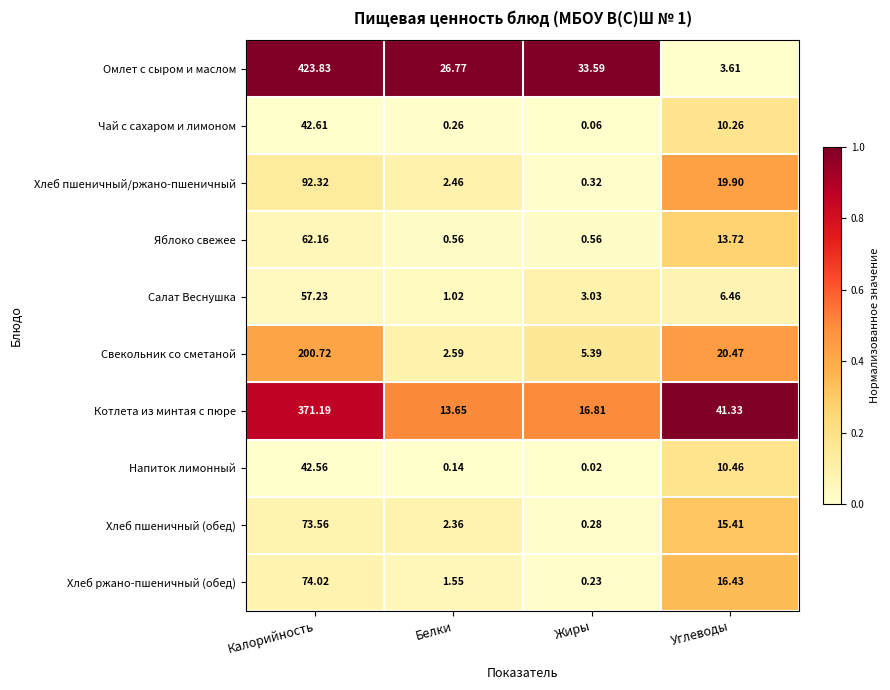

Which series has the widest spread of values?

Омлет с сыром и маслом